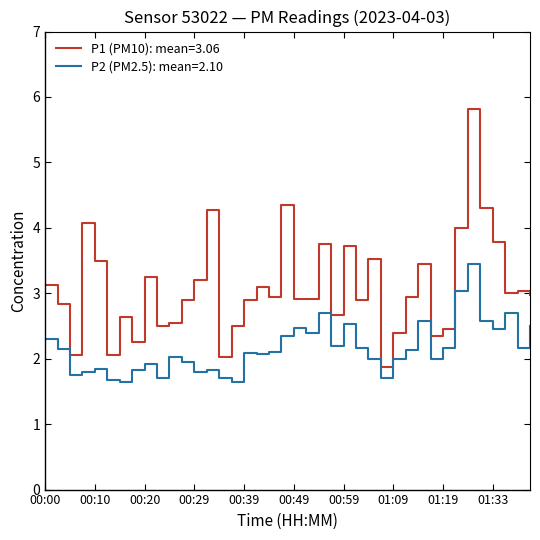

Which series has the largest range (max minus min)?

P1 (PM10): mean=3.06